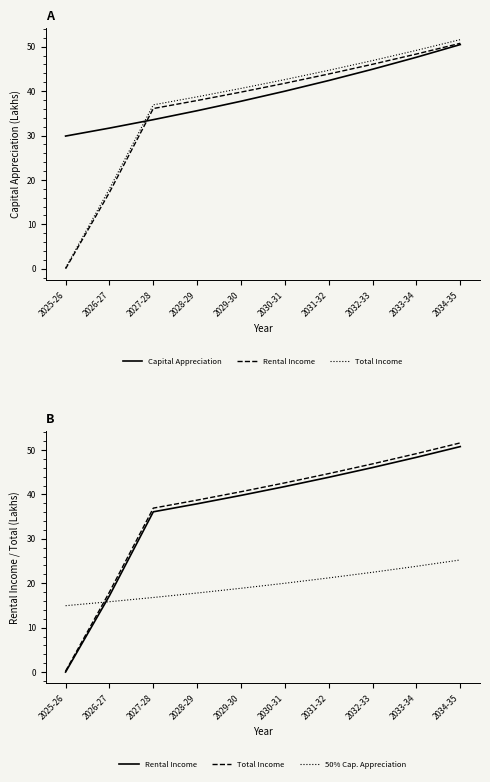

What is the label of the 4th point from the right?

2031-32